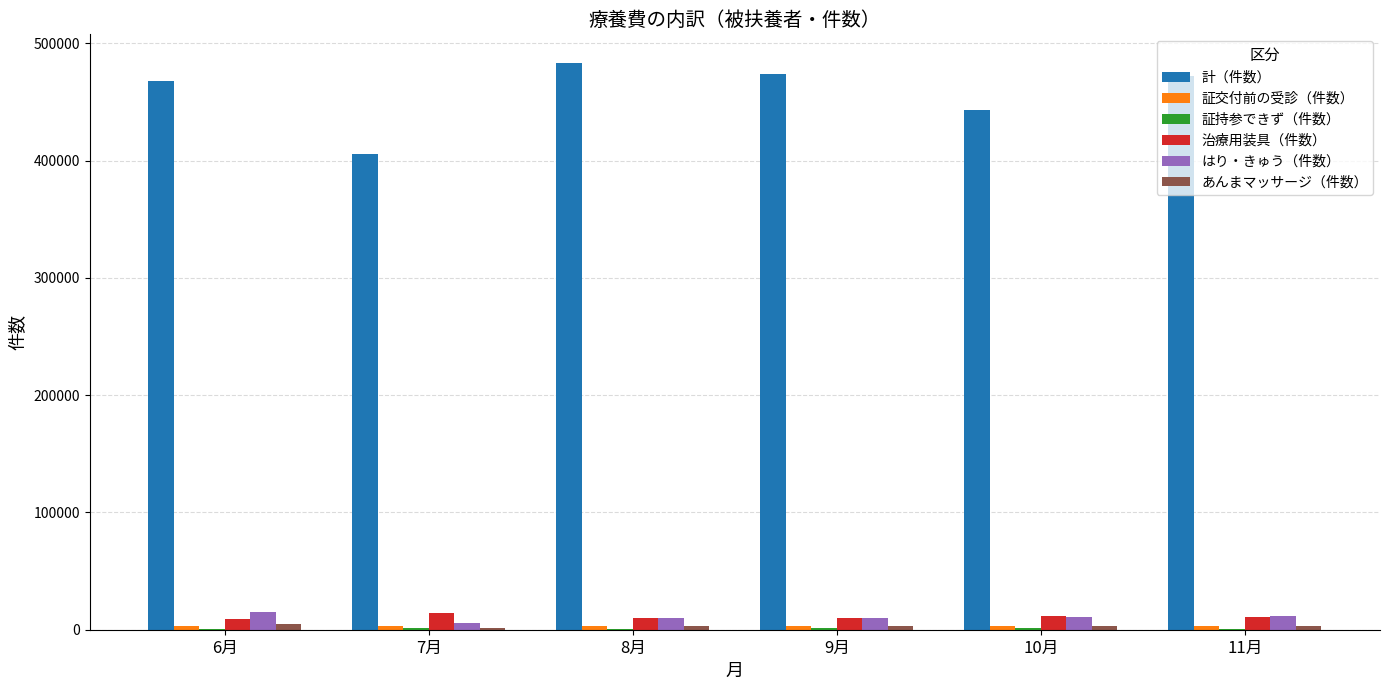

What is the maximum value shown in the chart?

483490